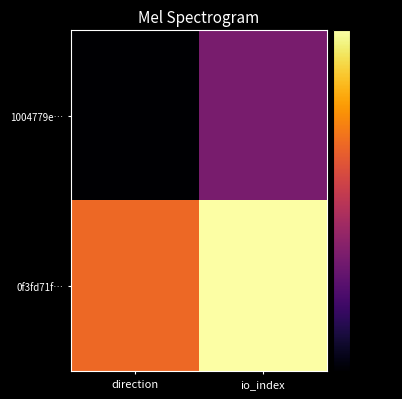

Which category has the lowest value across all series?

direction